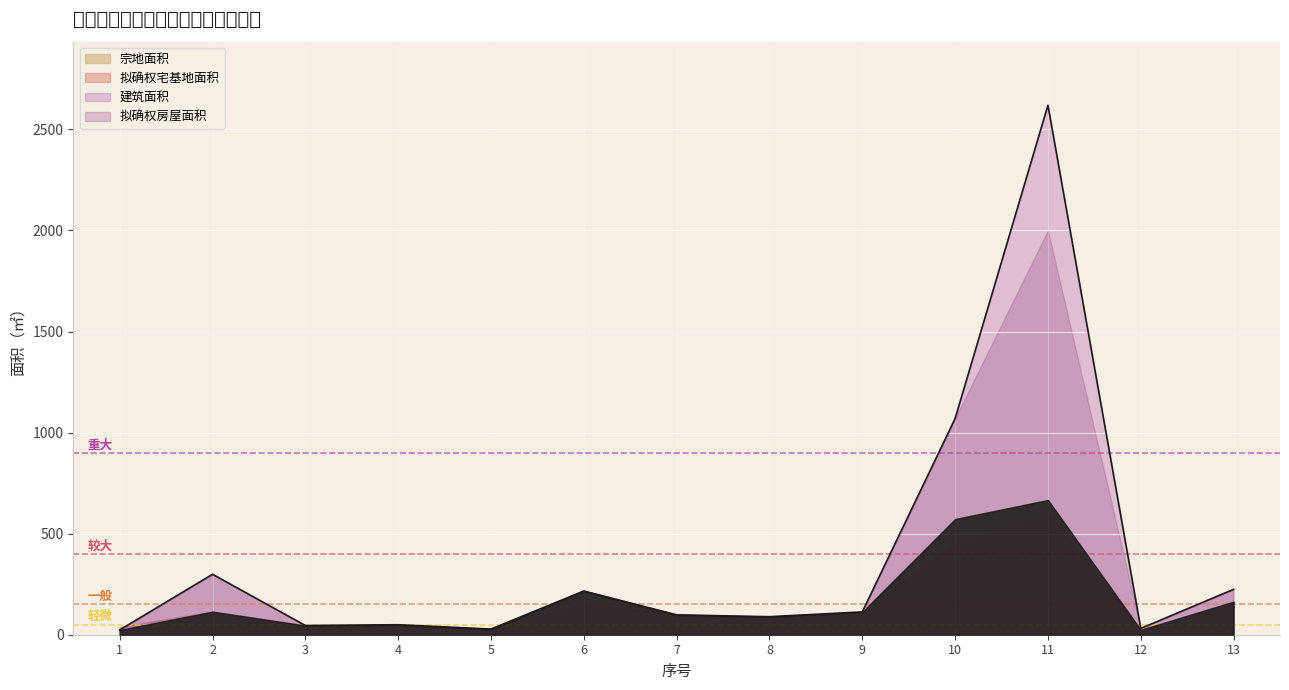

Reading right to left, what are all the values shown in this chart?

宗地面积: 13=163.6	12=24.3	11=666.6	10=572.2	9=112.9	8=89.2	7=102.6	6=216.2	5=28.0	4=49.4	3=45.5	2=114.1	1=38.6
建筑面积: 13=224.4	12=31.3	11=2619.5	10=1069.5	9=112.9	8=89.2	7=97.9	6=216.2	5=28.0	4=49.4	3=45.5	2=299.1	1=23.6
拟确权宅基地面积: 13=150.0	12=24.3	11=600.0	10=450.0	9=112.9	8=89.2	7=102.6	6=150.0	5=28.0	4=49.4	3=45.5	2=114.1	1=38.6
拟确权房屋面积: 13=224.4	12=31.3	11=2000.0	10=1069.5	9=112.9	8=89.2	7=97.9	6=216.2	5=28.0	4=49.4	3=45.5	2=299.1	1=23.6